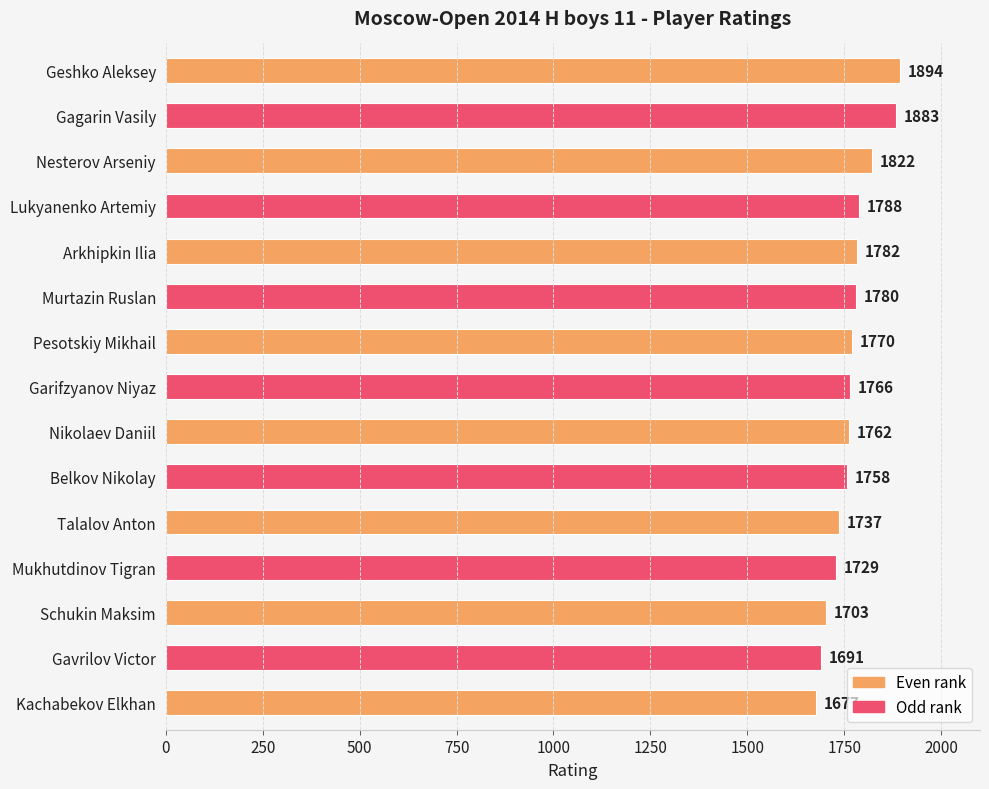

What is the greatest value displayed?

1894